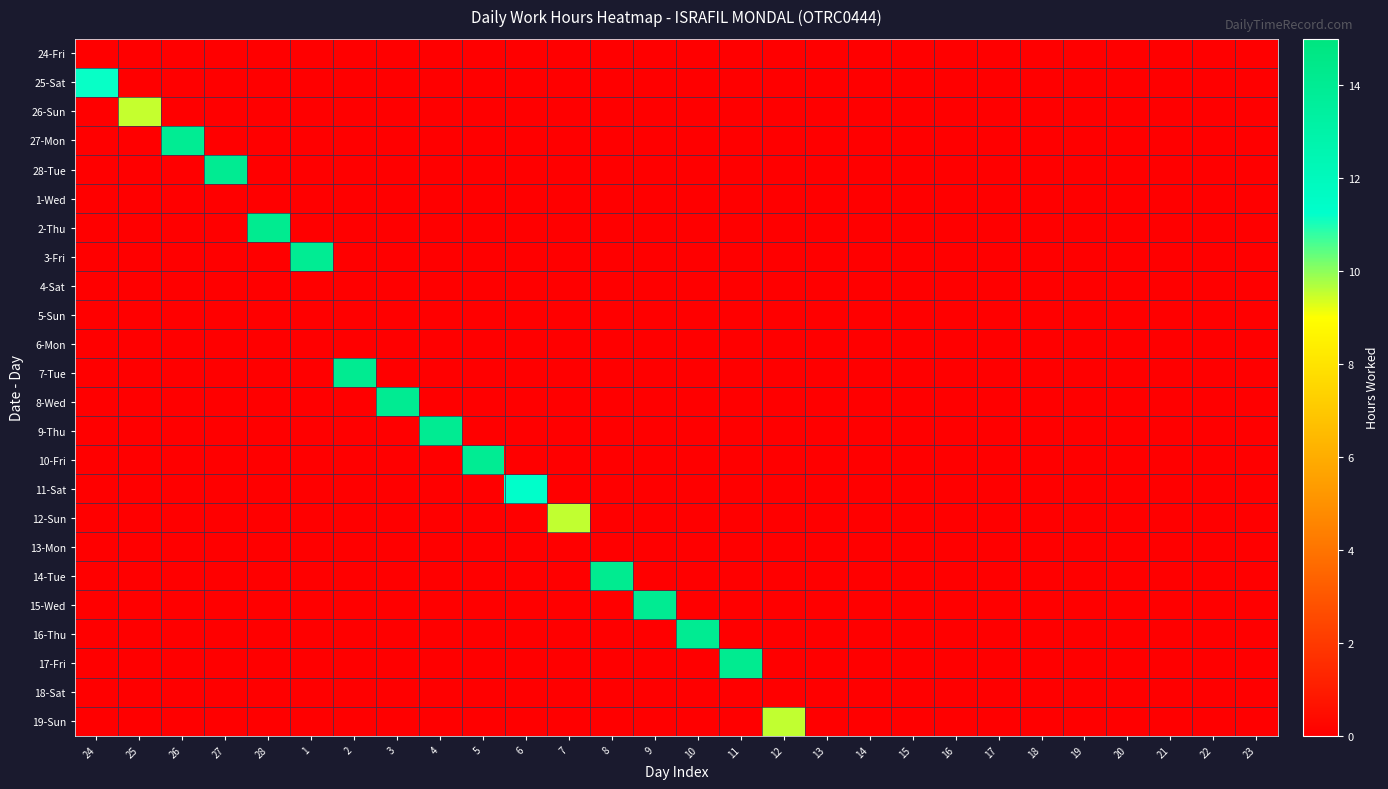

Between 24 and 25, which is larger?

24